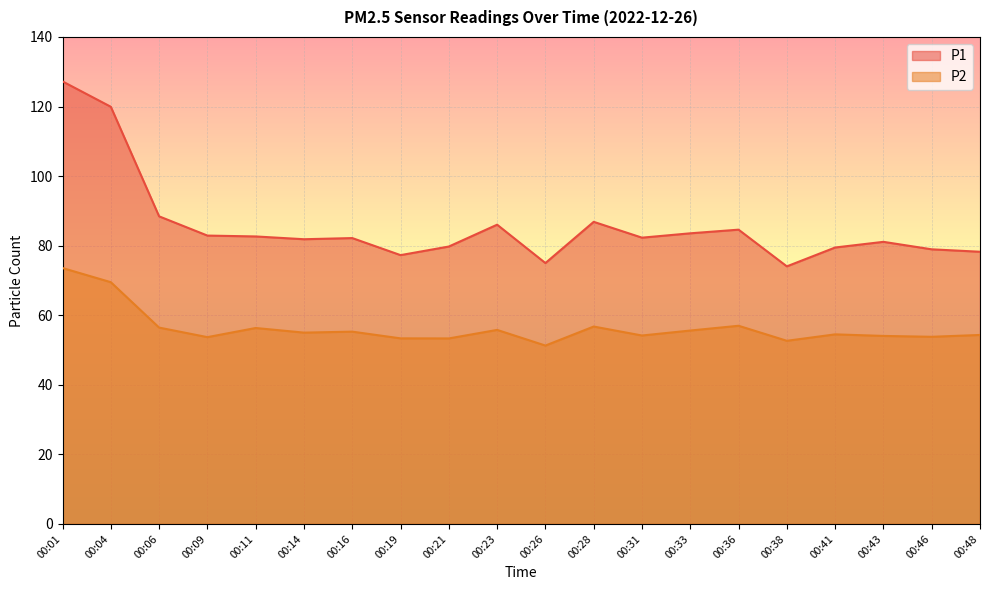

Where is P2 nearest to the value 62?

00:36